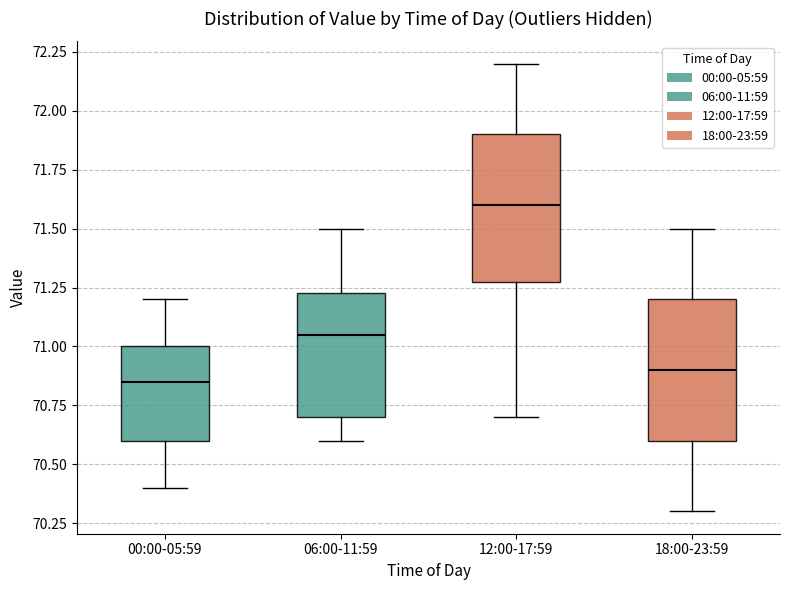

Reading left to right, transcribe this box plot: for each box, give where its median line is, the range the box spans, and where its two whiskers end, as read against the y-axis. The values are not printed on the chart, so give them approximately, as read against the axis.

00:00-05:59: median 70.85, box 70.60 to 71.00, whiskers 70.40 to 71.20
06:00-11:59: median 71.05, box 70.70 to 71.25, whiskers 70.60 to 71.50
12:00-17:59: median 71.60, box 71.30 to 71.90, whiskers 70.70 to 72.20
18:00-23:59: median 70.90, box 70.60 to 71.20, whiskers 70.30 to 71.50